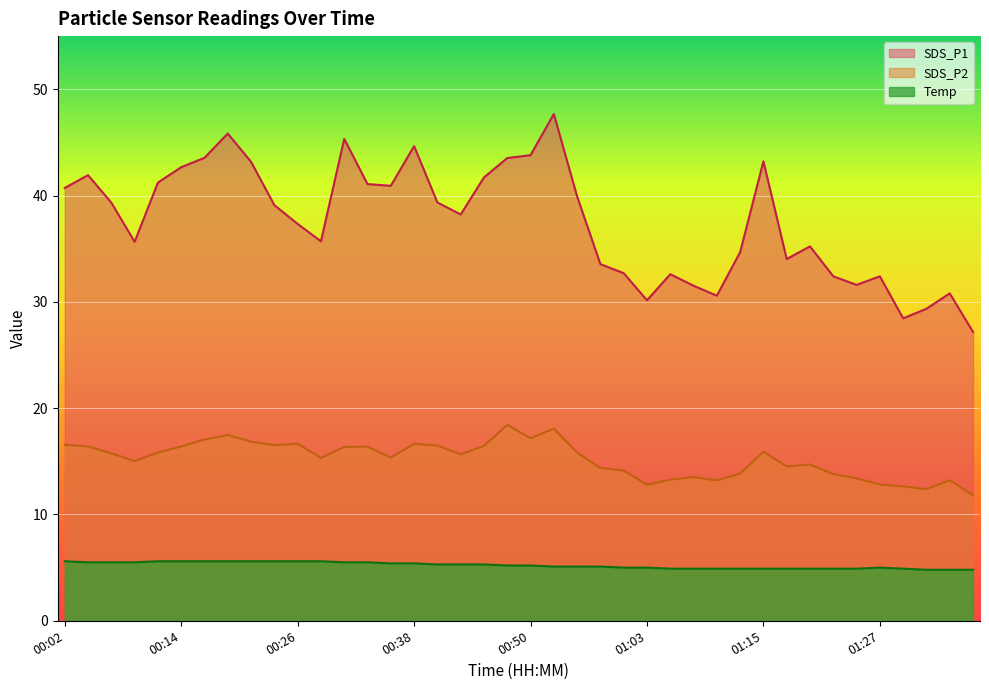

Reading left to right, extract all data points from this chart.

SDS_P1: 00:02=40.7	00:04=41.9	00:07=39.3	00:09=35.6	00:11=41.2	00:14=42.7	00:16=43.5	00:19=45.8	00:21=43.2	00:24=39.1	00:26=37.3	00:29=35.7	00:31=45.3	00:33=41.1	00:36=40.9	00:38=44.6	00:41=39.4	00:43=38.2	00:46=41.7	00:48=43.5	00:50=43.8	00:53=47.7	00:55=39.9	00:58=33.5	01:00=32.7	01:03=30.1	01:05=32.6	01:07=31.5	01:10=30.6	01:12=34.7	01:15=43.2	01:17=34.0	01:20=35.2	01:22=32.4	01:25=31.6	01:27=32.4	01:29=28.4	01:32=29.4	01:34=30.8	01:37=27.2
SDS_P2: 00:02=16.6	00:04=16.4	00:07=15.8	00:09=15.0	00:11=15.8	00:14=16.4	00:16=17.1	00:19=17.5	00:21=16.9	00:24=16.5	00:26=16.6	00:29=15.3	00:31=16.4	00:33=16.4	00:36=15.3	00:38=16.6	00:41=16.5	00:43=15.7	00:46=16.4	00:48=18.4	00:50=17.2	00:53=18.1	00:55=15.8	00:58=14.4	01:00=14.1	01:03=12.8	01:05=13.3	01:07=13.5	01:10=13.2	01:12=13.8	01:15=15.9	01:17=14.5	01:20=14.7	01:22=13.8	01:25=13.4	01:27=12.8	01:29=12.7	01:32=12.4	01:34=13.2	01:37=11.8
Temp: 00:02=5.6	00:04=5.5	00:07=5.5	00:09=5.5	00:11=5.6	00:14=5.6	00:16=5.6	00:19=5.6	00:21=5.6	00:24=5.6	00:26=5.6	00:29=5.6	00:31=5.5	00:33=5.5	00:36=5.4	00:38=5.4	00:41=5.3	00:43=5.3	00:46=5.3	00:48=5.2	00:50=5.2	00:53=5.1	00:55=5.1	00:58=5.1	01:00=5.0	01:03=5.0	01:05=4.9	01:07=4.9	01:10=4.9	01:12=4.9	01:15=4.9	01:17=4.9	01:20=4.9	01:22=4.9	01:25=4.9	01:27=5.0	01:29=4.9	01:32=4.8	01:34=4.8	01:37=4.8